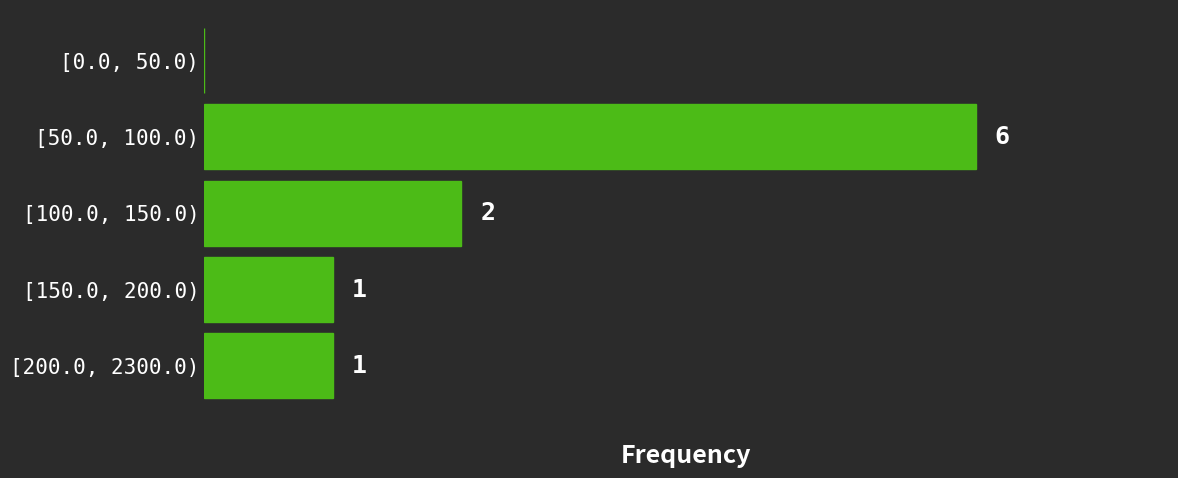

Reading top to bottom, extract all data points from this chart.

[0.0, 50.0)=0	[50.0, 100.0)=6	[100.0, 150.0)=2	[150.0, 200.0)=1	[200.0, 2300.0)=1